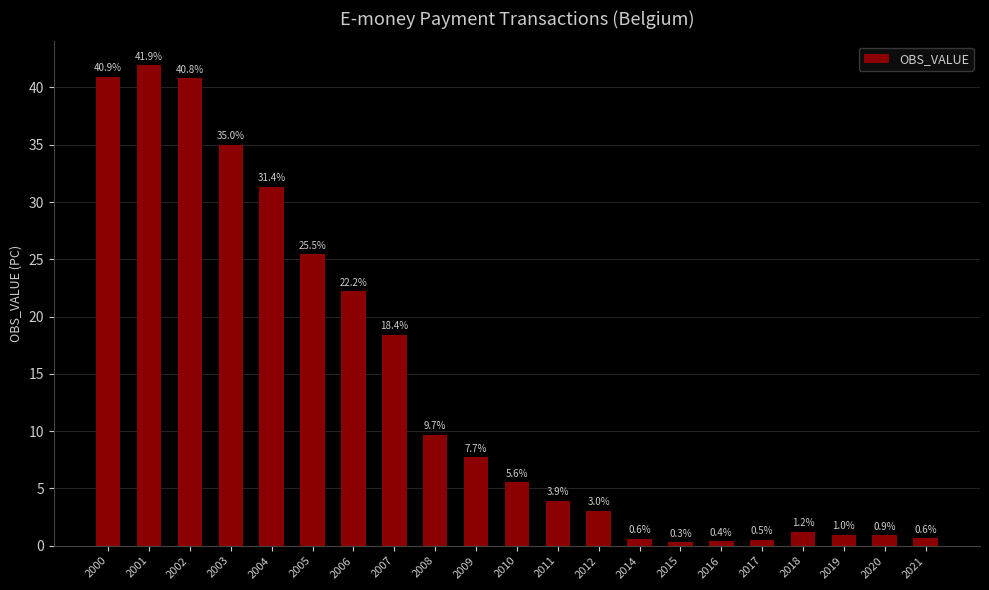

Is it true that the value at 2002 is 13.7?

False